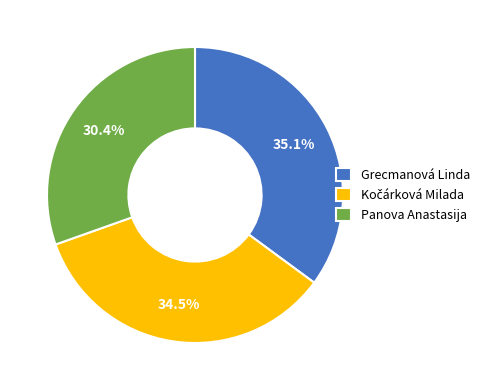

How many slices are in this pie chart?

3